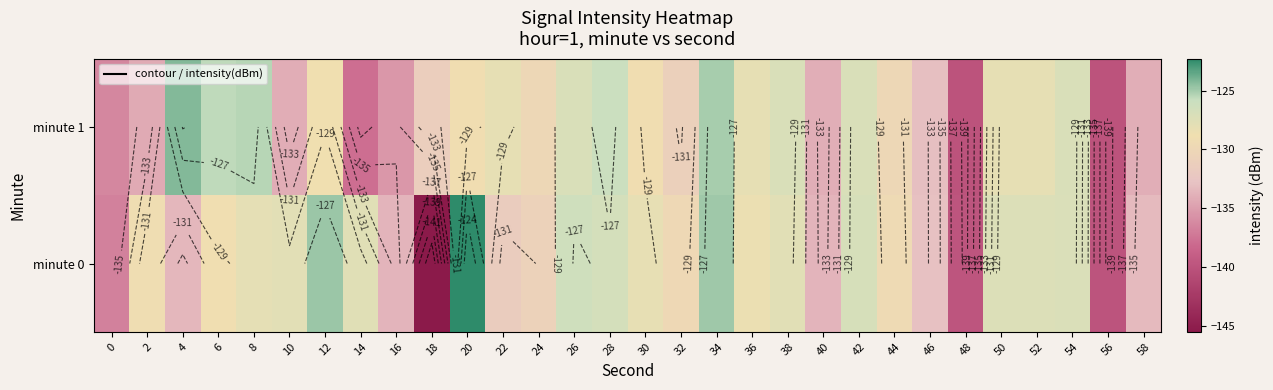

The value of minute 1 at 52 is -87.5. True or false?

False